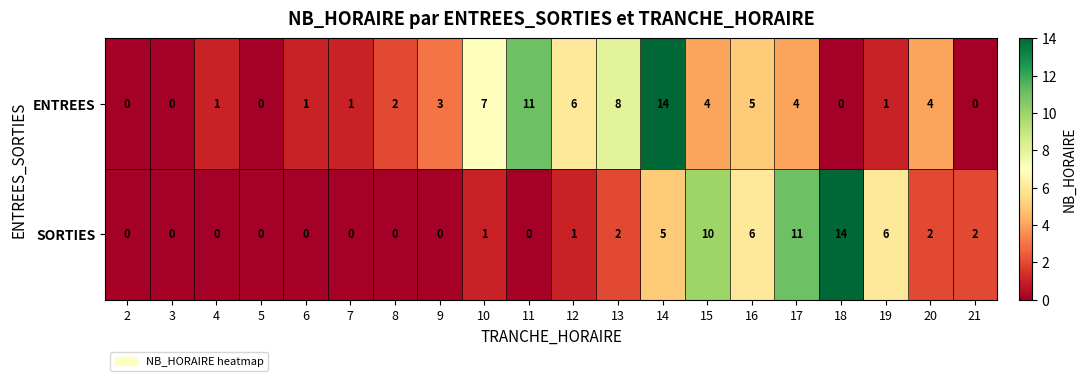

Count the number of categories in the chart.

20